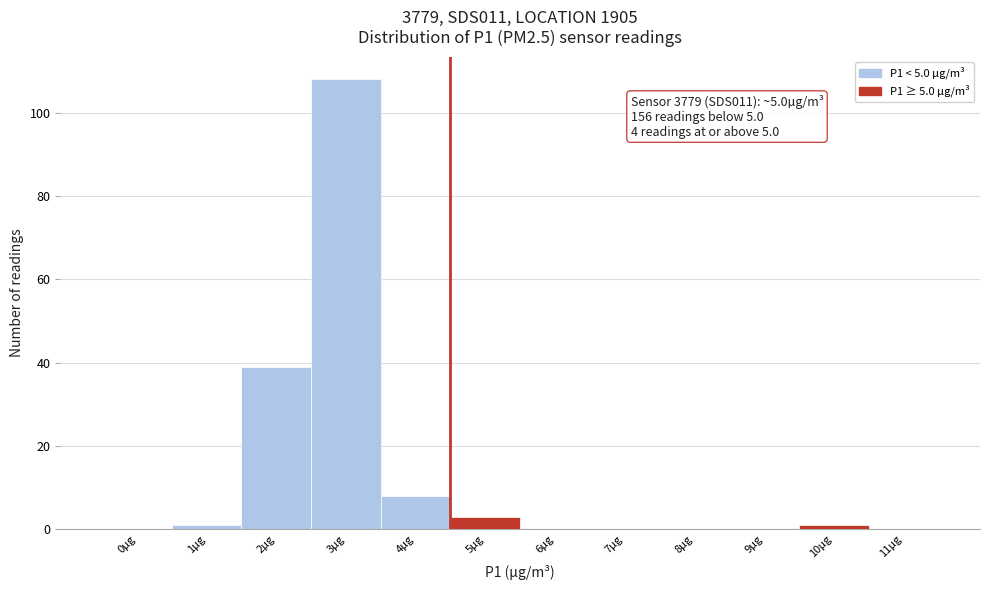

Reading left to right, transcribe all the data shown in this chart.

0µg=0	1µg=1	2µg=39	3µg=108	4µg=8	5µg=3	6µg=0	7µg=0	8µg=0	9µg=0	10µg=1	11µg=0